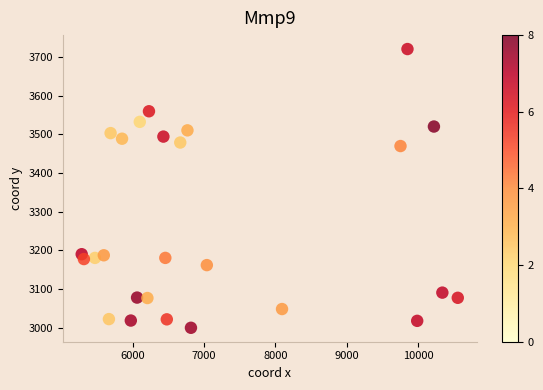

What is the range of Y values (max minus min)?

720.9